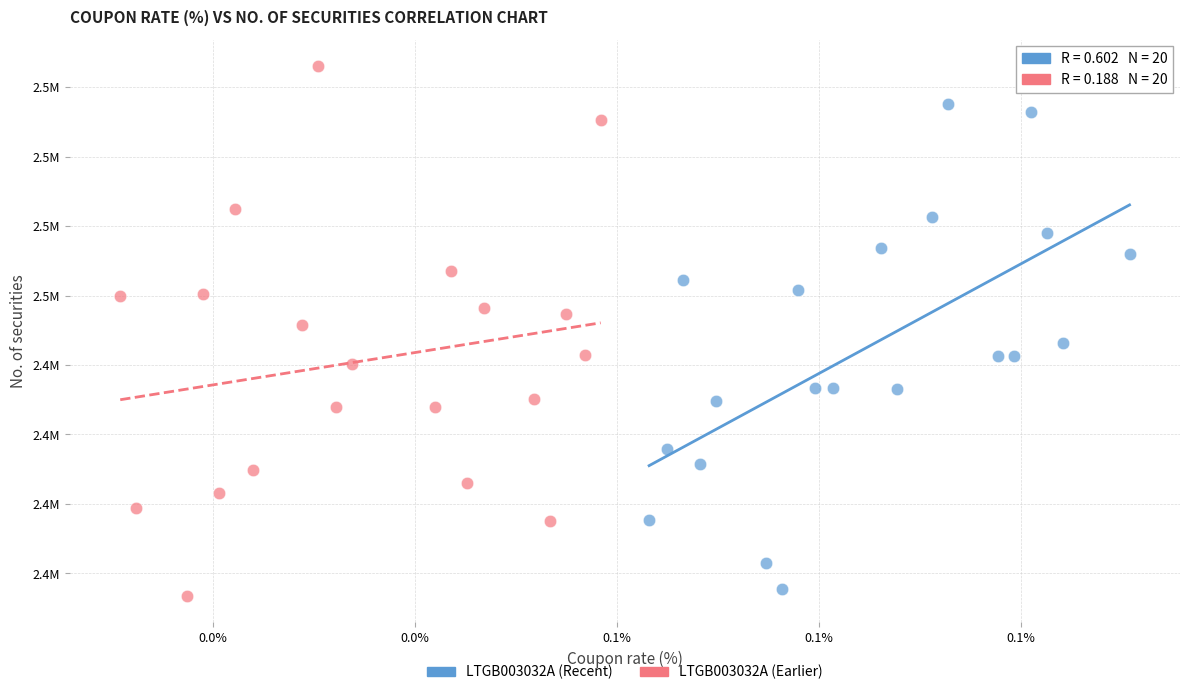

Which series contains the highest Y value?

LTGB003032A (Earlier)